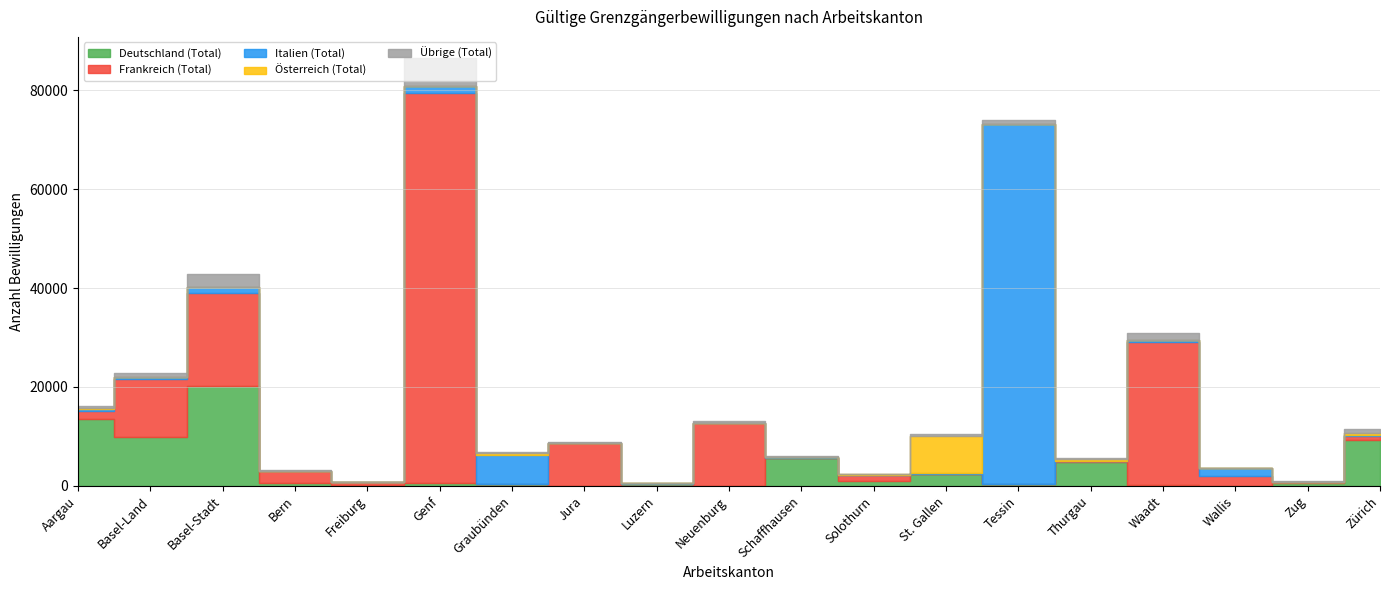

How many data points in Frankreich (Total) are above 1247?

9